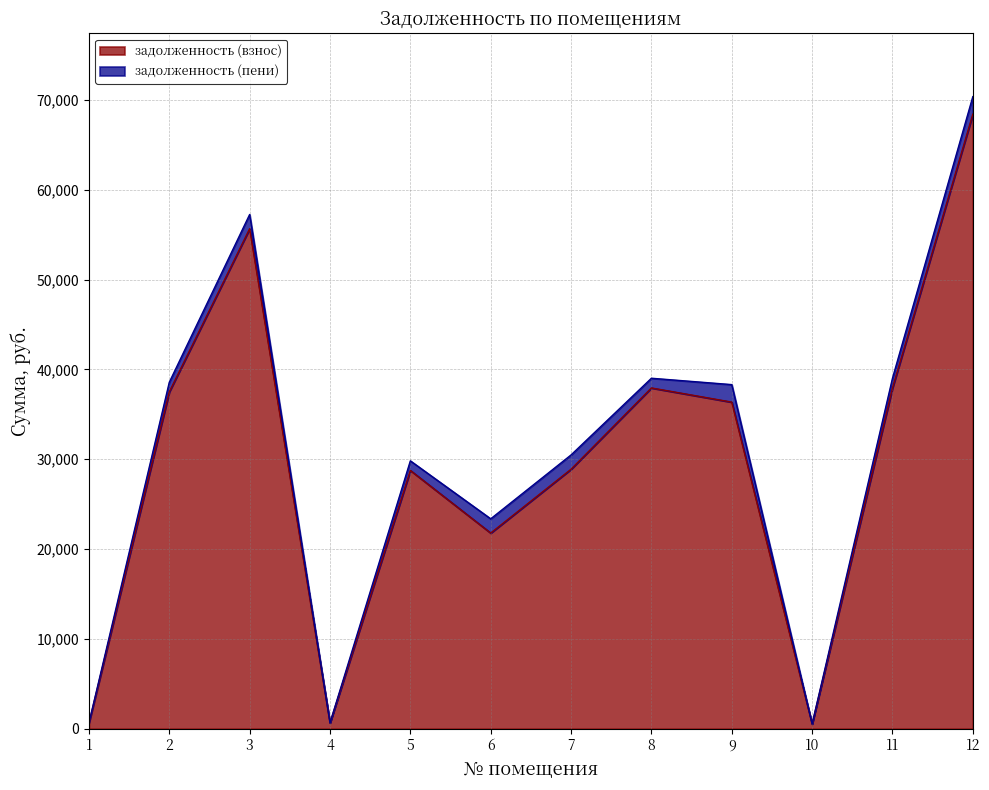

Does the chart display data point markers on the line(s)?

No